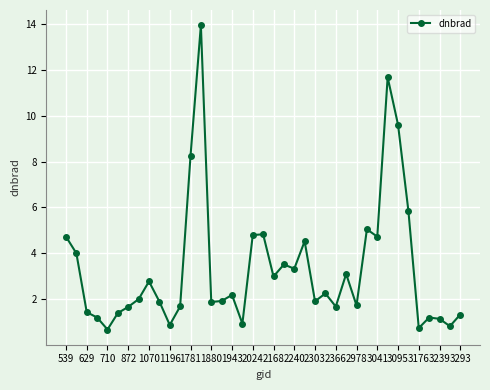

Does the chart display data point markers on the line(s)?

Yes